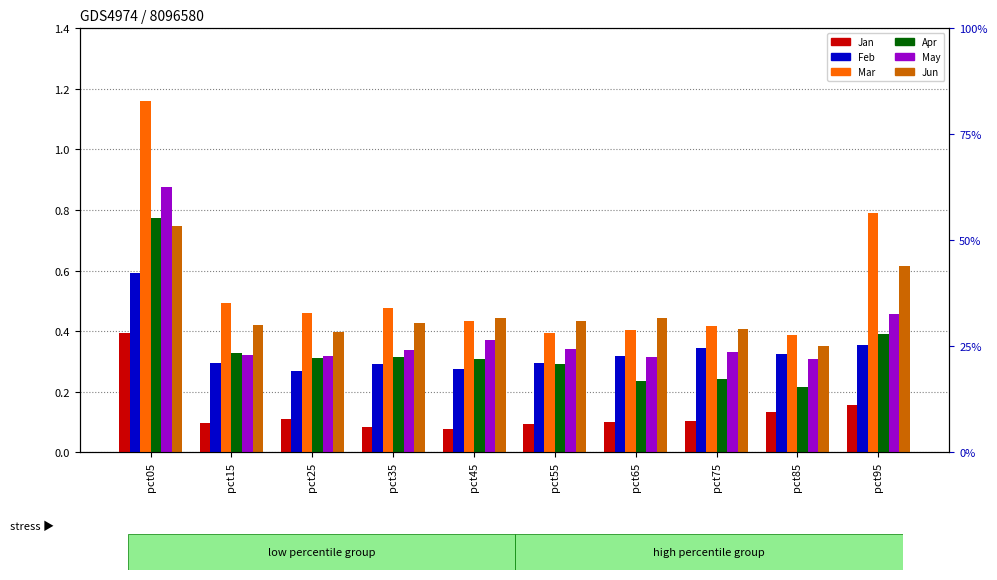

What is the value of the Mar bar at the 6th from the left?

0.4